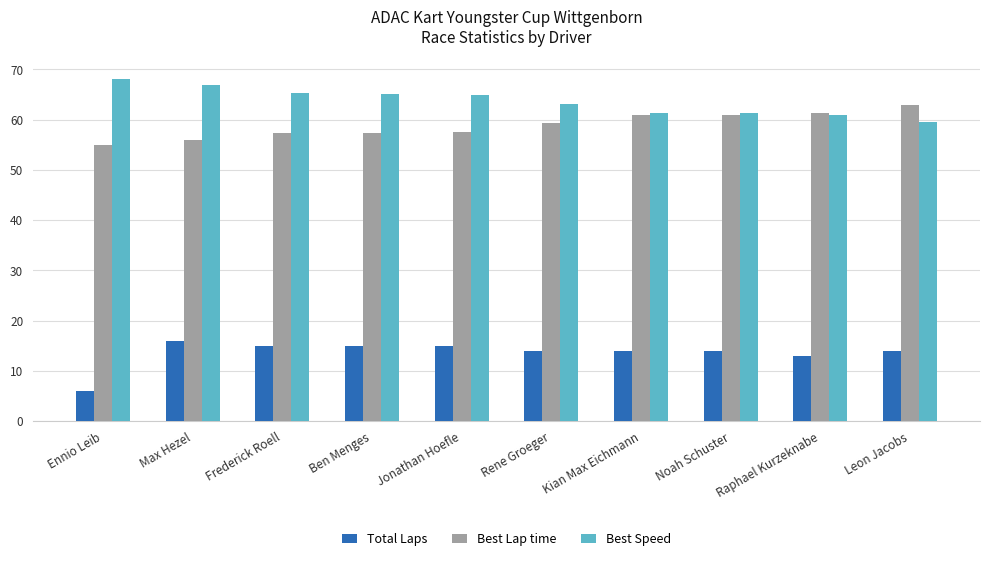

The Best Lap time series shows 54.9 at Ennio Leib. True or false?

True